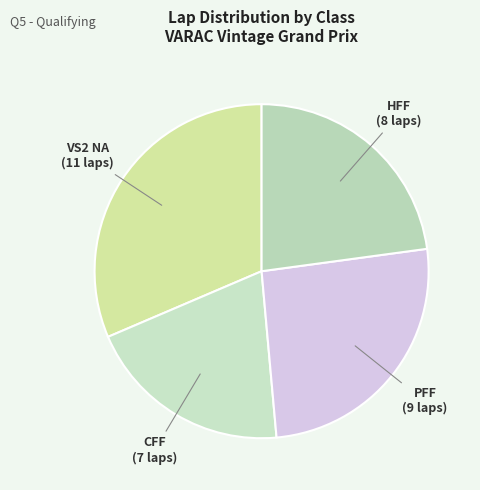

The VS2 NA slice represents 41% of the pie. True or false?

False